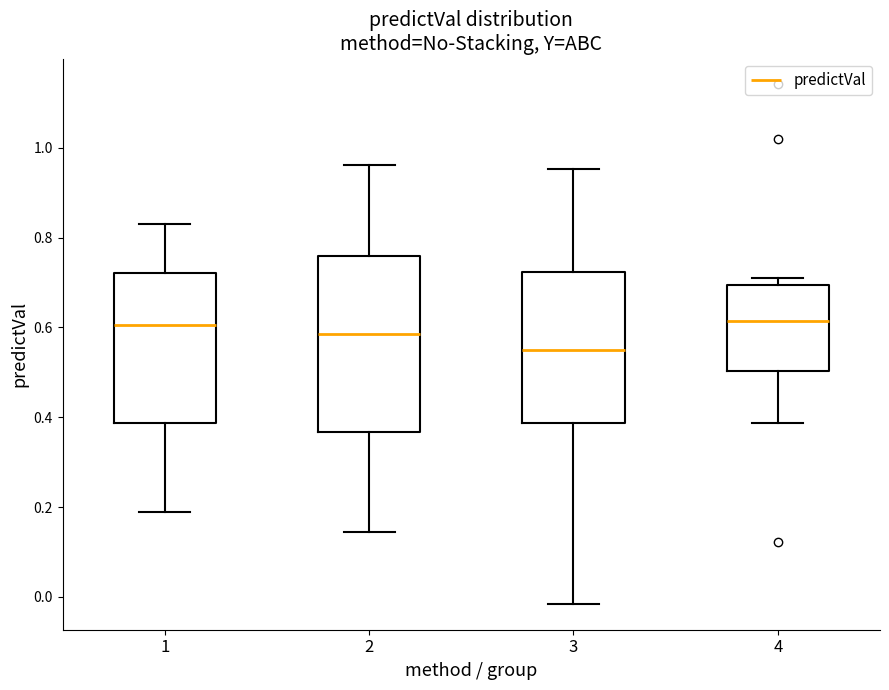

Reading left to right, transcribe this box plot: for each box, give where its median line is, the range the box spans, and where its two whiskers end, as read against the y-axis. The values are not printed on the chart, so give them approximately, as read against the axis.

1: median 0.60, box 0.38 to 0.72, whiskers 0.18 to 0.84
2: median 0.58, box 0.36 to 0.76, whiskers 0.14 to 0.96
3: median 0.56, box 0.38 to 0.72, whiskers -0.02 to 0.96
4: median 0.62, box 0.50 to 0.70, whiskers 0.38 to 0.72